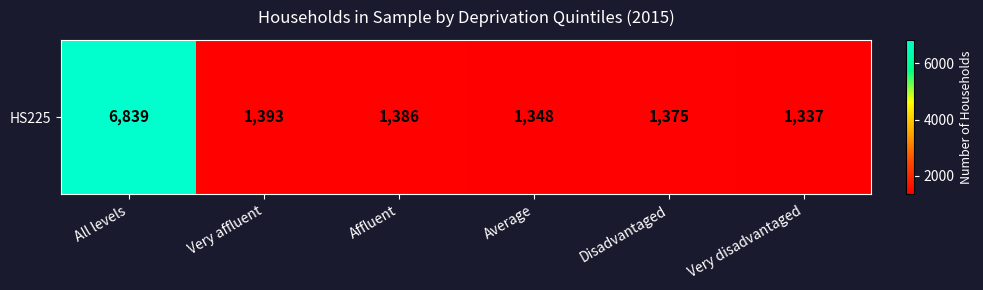

Rank the categories by value from lowest to highest.

Very disadvantaged, Average, Disadvantaged, Affluent, Very affluent, All levels